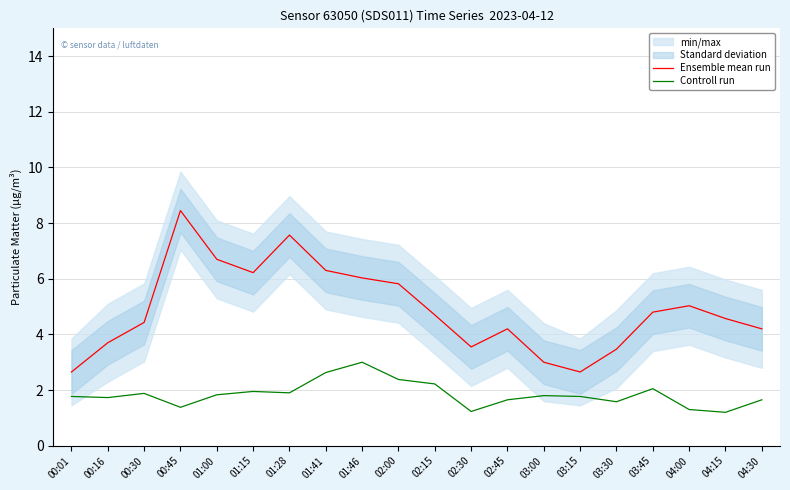

True or false: Ensemble mean run has more than 1 interior local peaks.

True